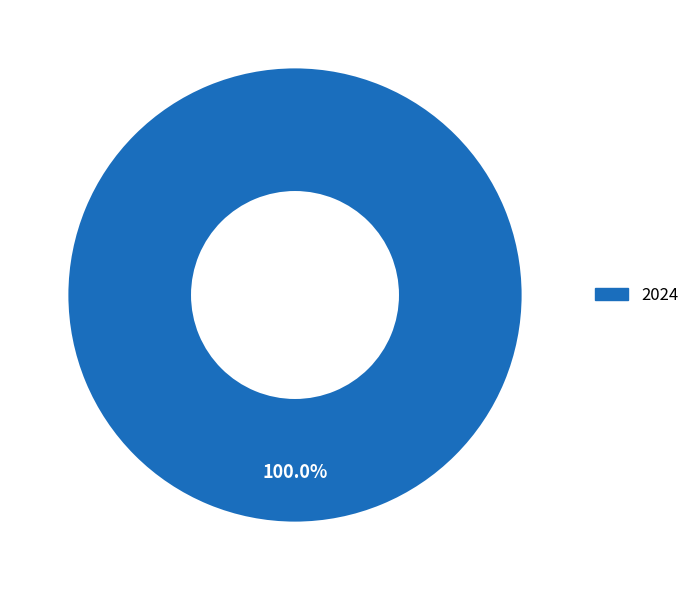

Is there a majority slice in this chart?

Yes